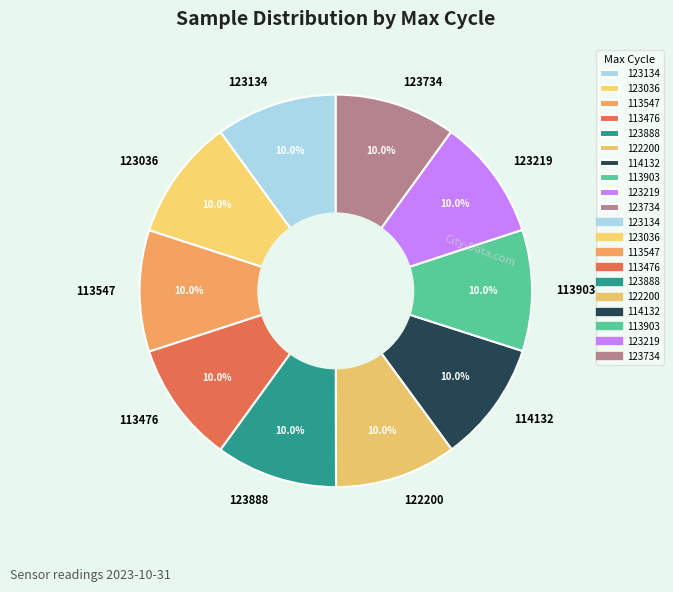

How many segments does this pie chart have?

10